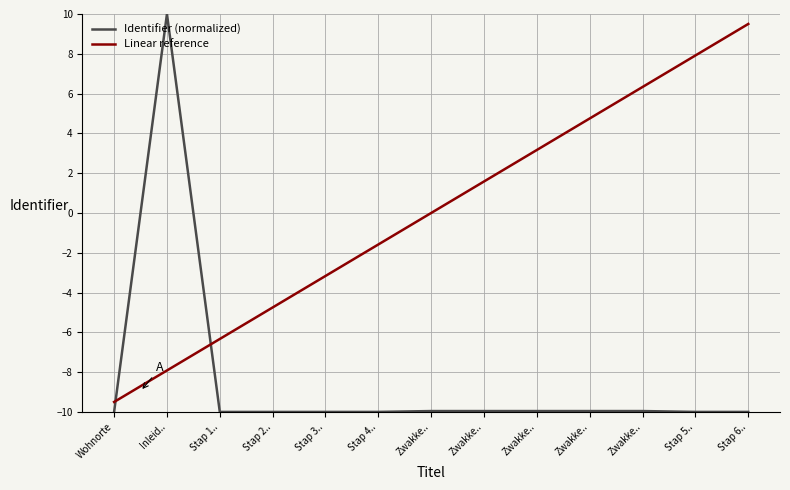

How many lines are shown in the chart?

2